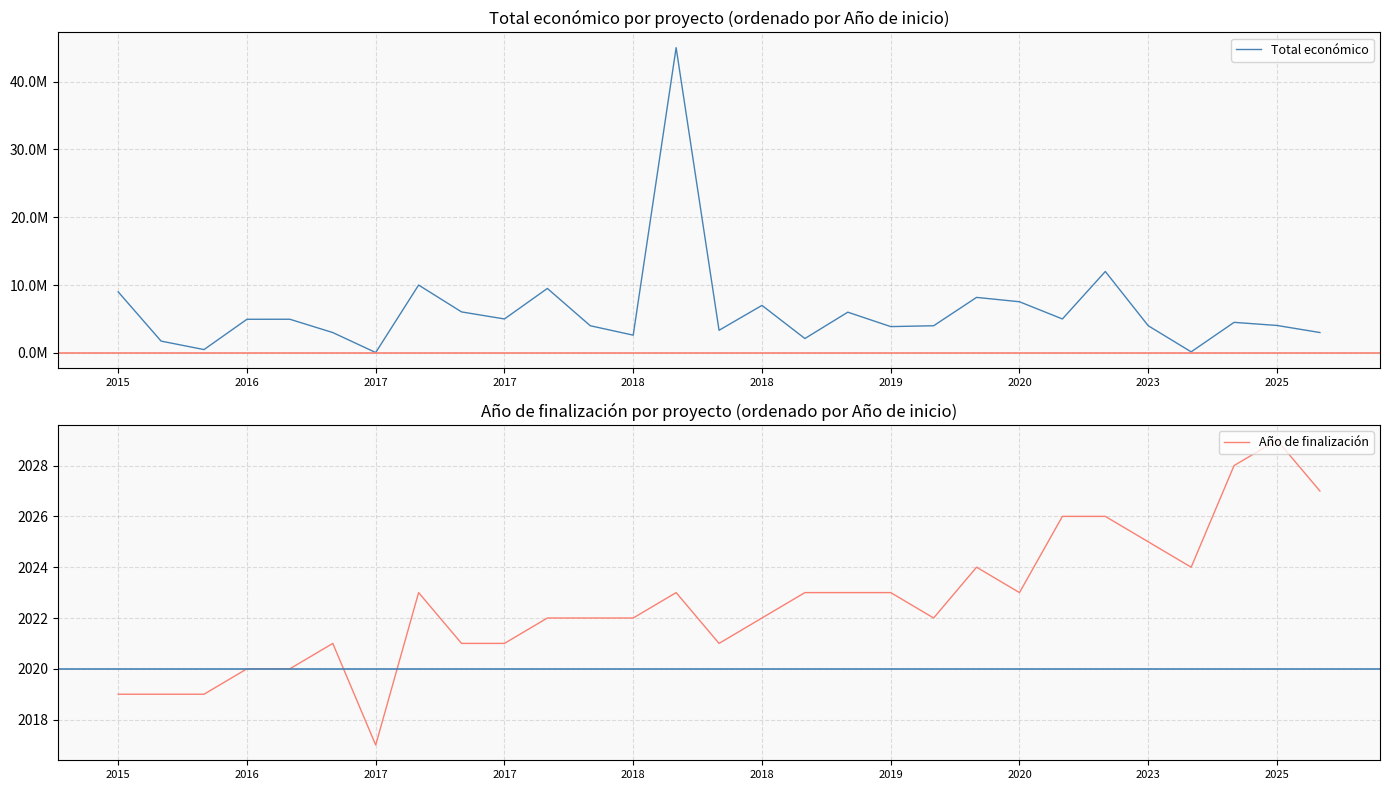

What is the difference between the second highest and minimum values in the Total económico series?

11949659